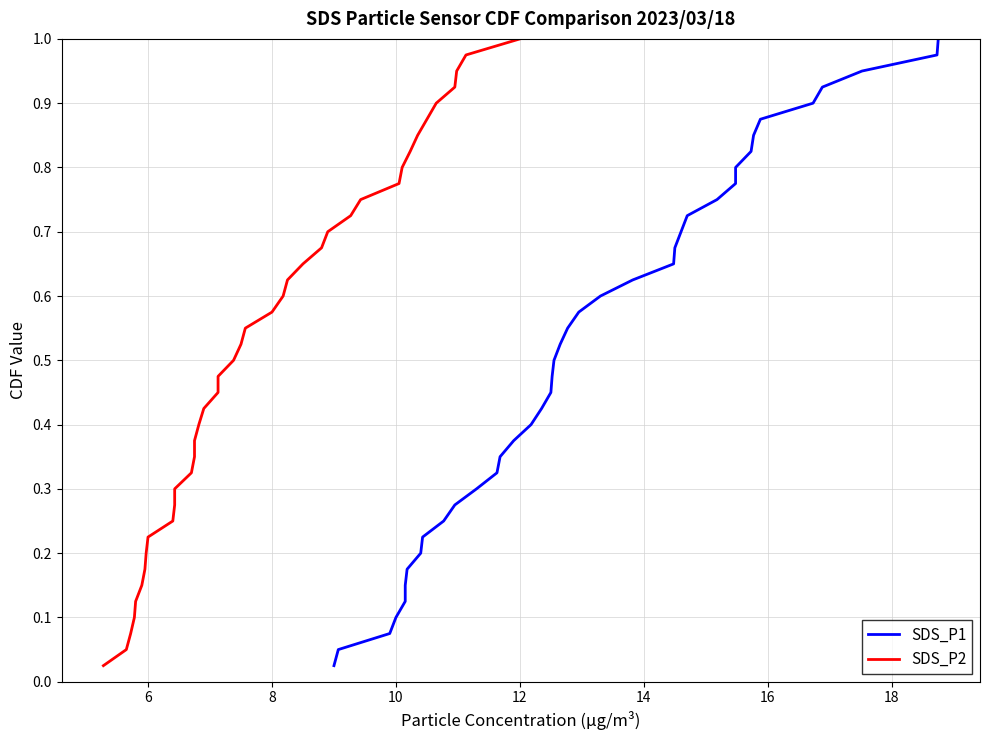

Rank the series at 8 from lowest to highest value.

SDS_P1, SDS_P2